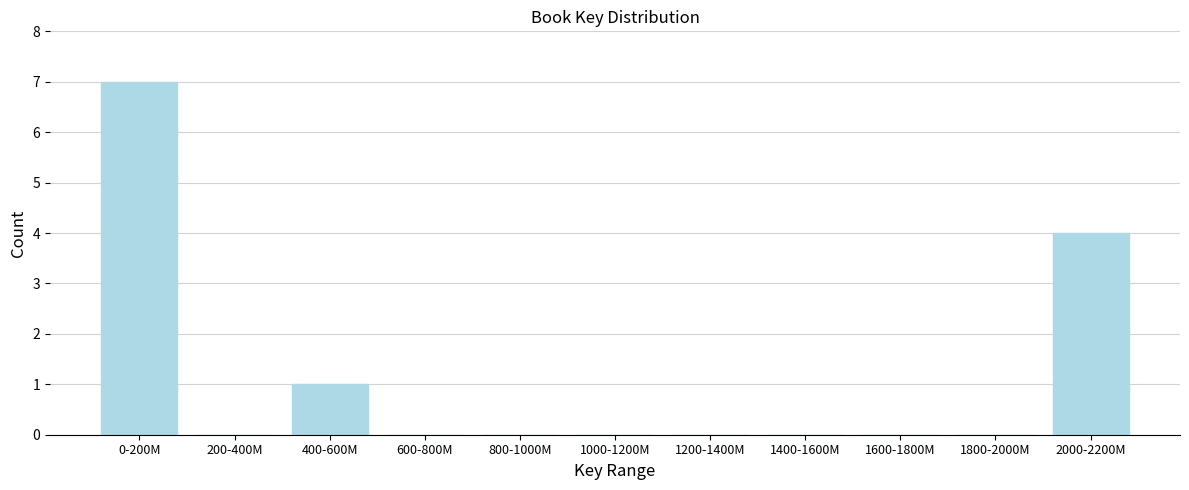

Reading left to right, extract all data points from this chart.

0-200M=7	200-400M=0	400-600M=1	600-800M=0	800-1000M=0	1000-1200M=0	1200-1400M=0	1400-1600M=0	1600-1800M=0	1800-2000M=0	2000-2200M=4